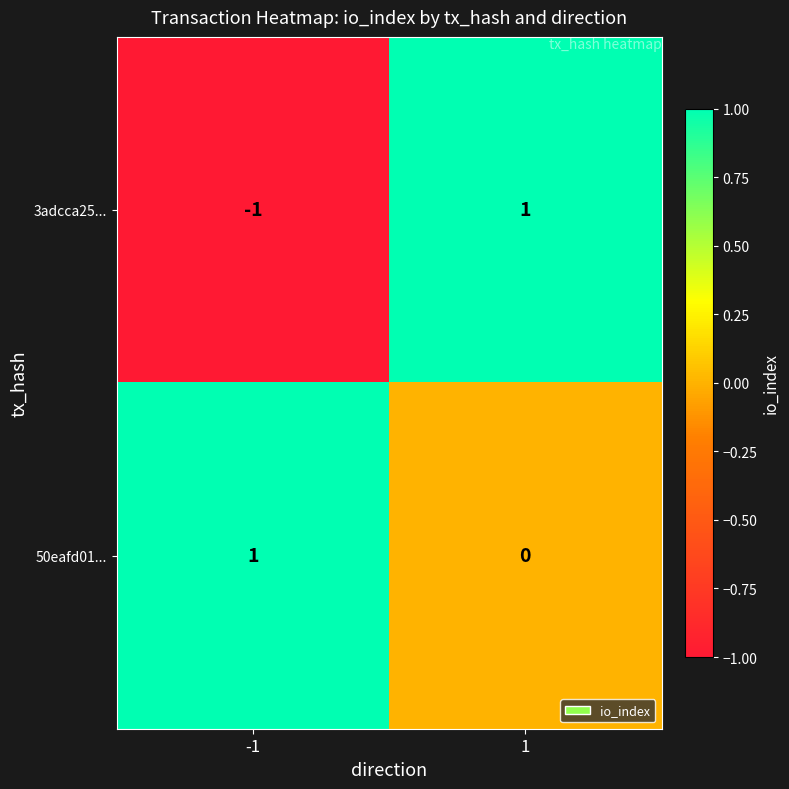

Reading left to right, list all the values displayed in this chart.

3adcca25...: -1	1
50eafd01...: 1	0